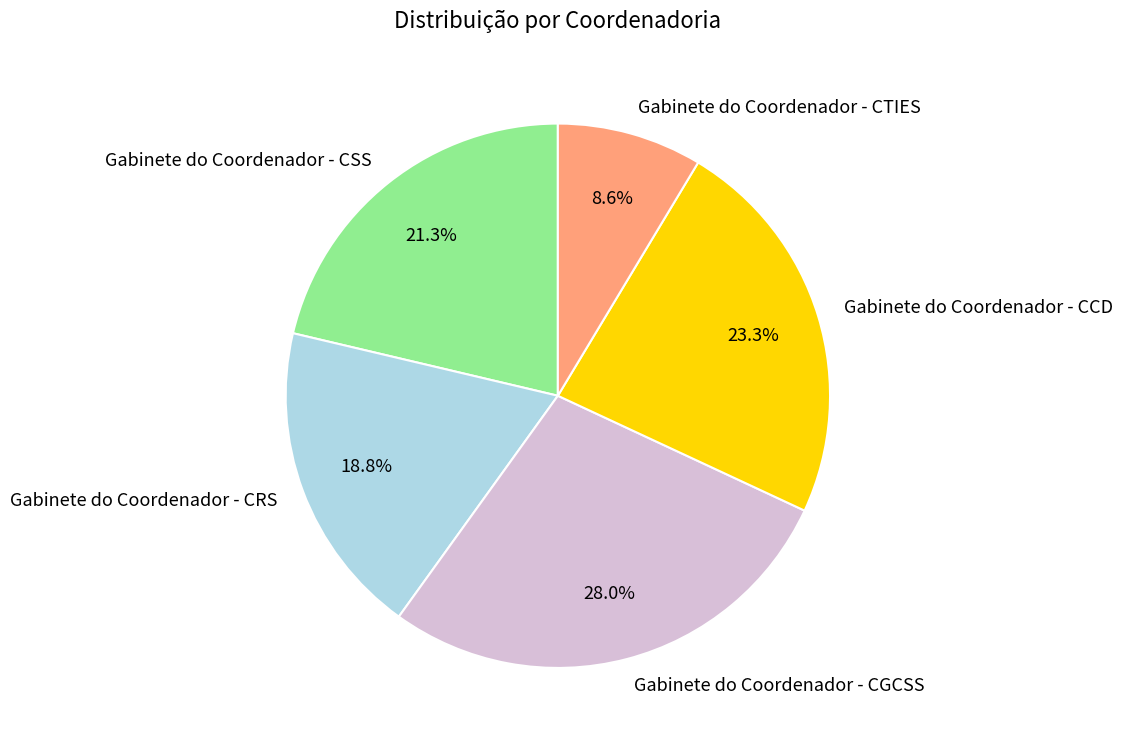

Does any single category account for the majority?

No